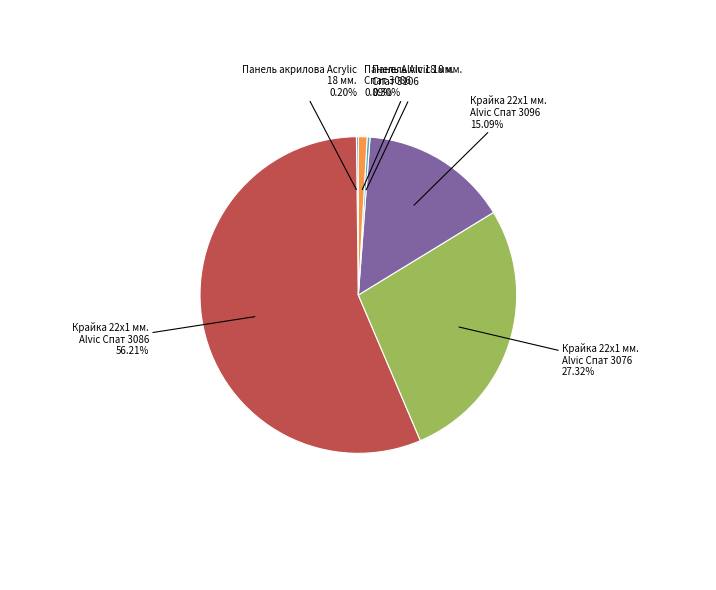

Is there any slice that represents more than half of the pie?

Yes